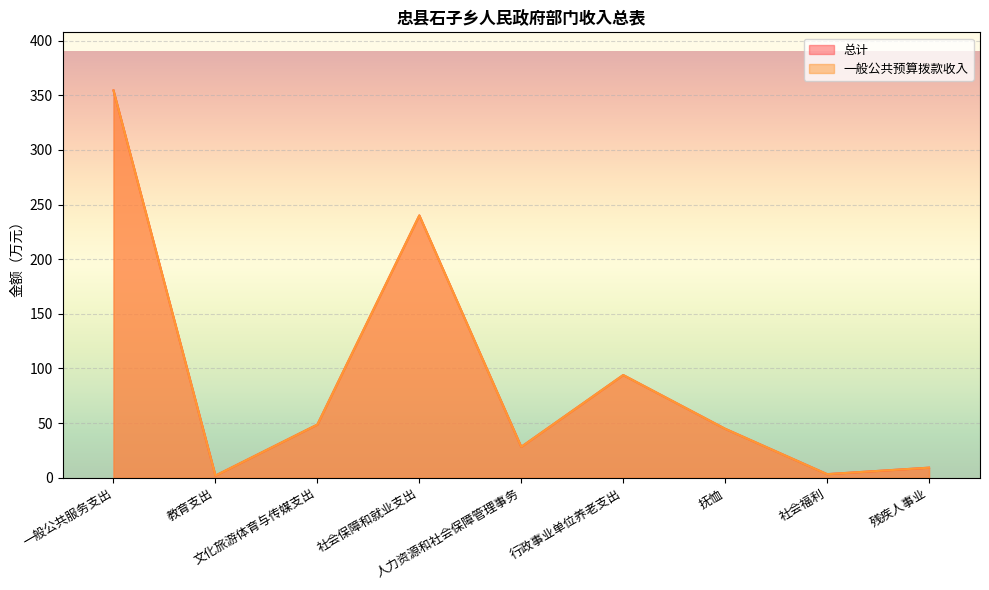

True or false: 总计 and 一般公共预算拨款收入 intersect in this chart.

False